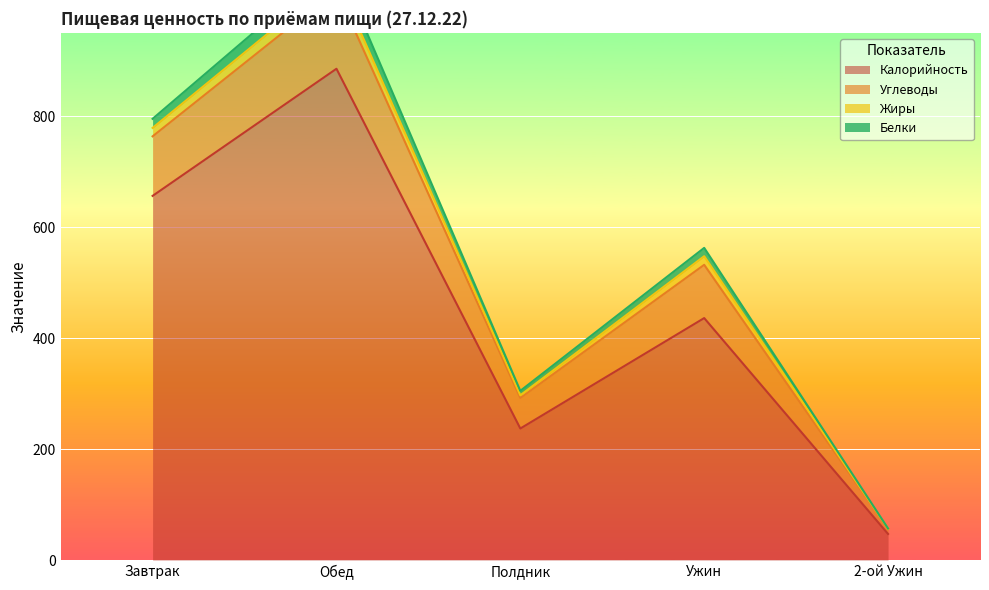

Rank the categories by Калорийность value from highest to lowest.

Обед, Завтрак, Ужин, Полдник, 2-ой Ужин